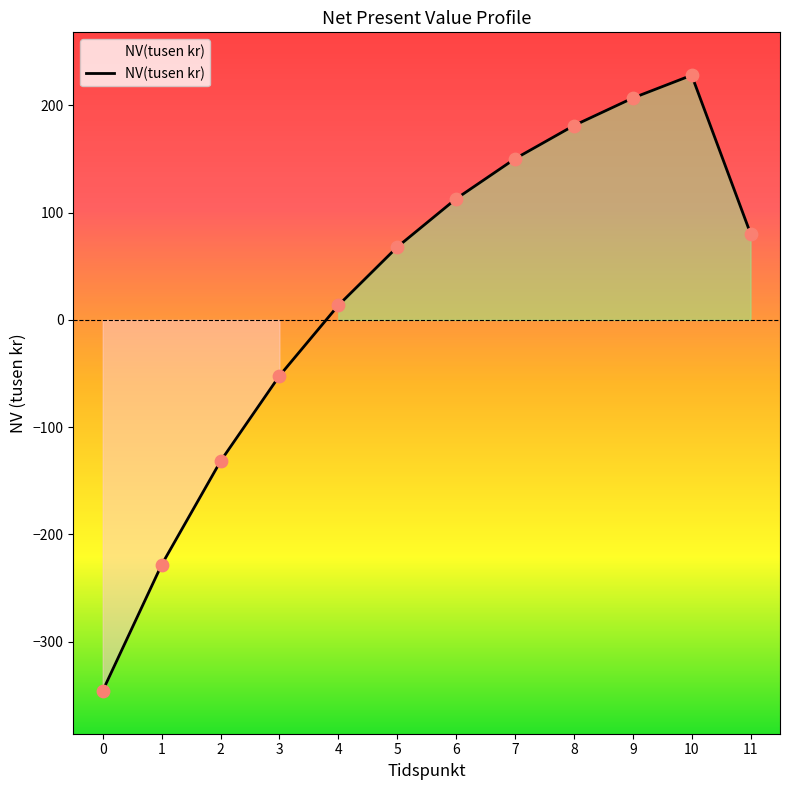

What is the ratio of the value at 8 to the value at 4?

13.4